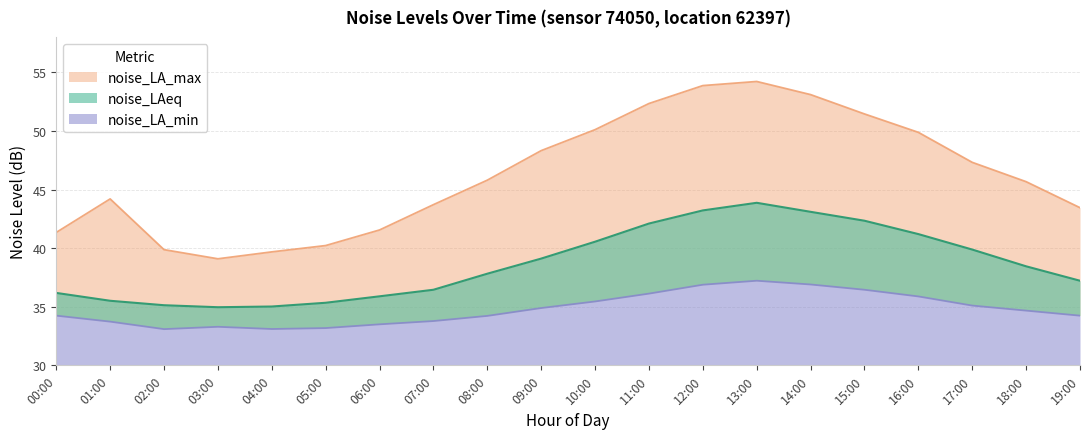

List the labels in order of noise_LA_max value, smallest first.

03:00, 04:00, 02:00, 05:00, 00:00, 06:00, 19:00, 07:00, 01:00, 18:00, 08:00, 17:00, 09:00, 16:00, 10:00, 15:00, 11:00, 14:00, 12:00, 13:00